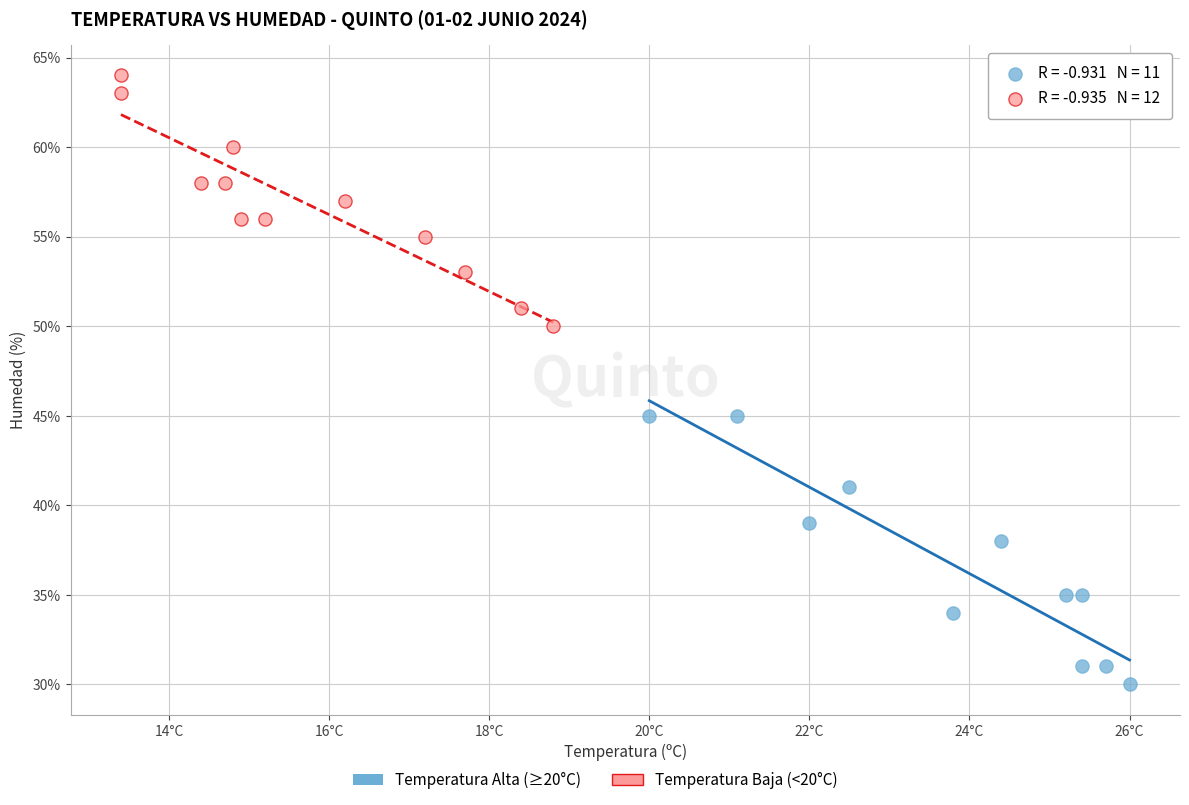

Which series reaches the maximum Y coordinate?

Temperatura Baja (<20°C)